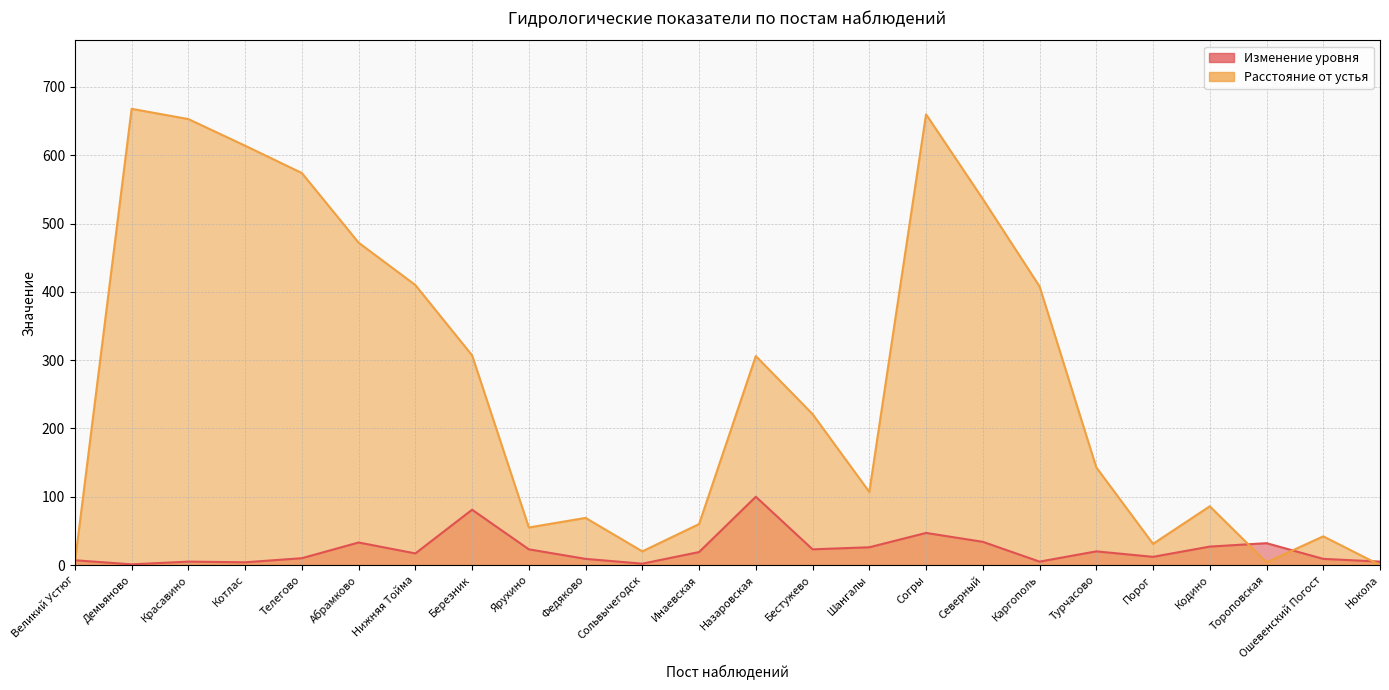

What is the label of the 14th point from the left?

Бестужево